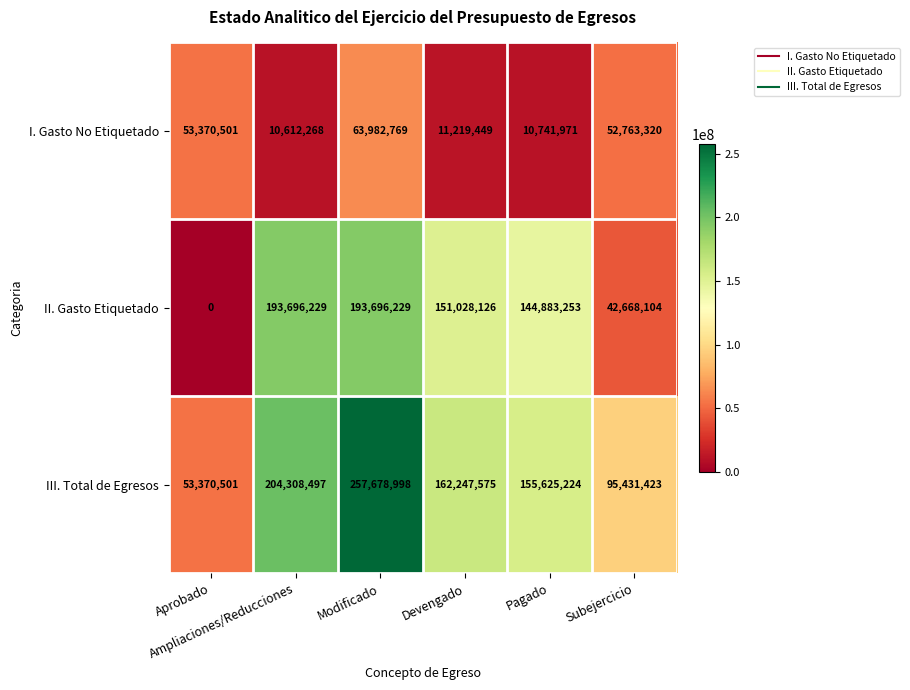

What is the greatest value displayed?

257678998